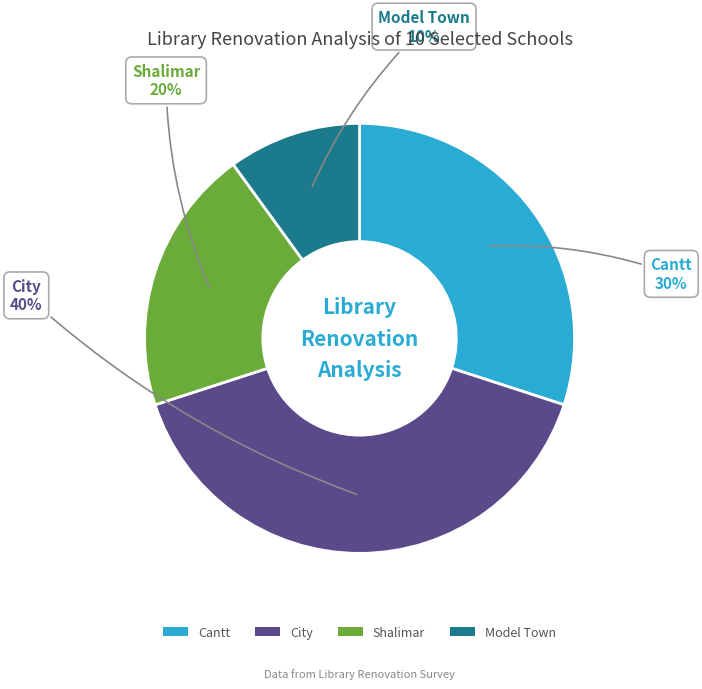

Is the sum of City and Cantt greater than half?

Yes